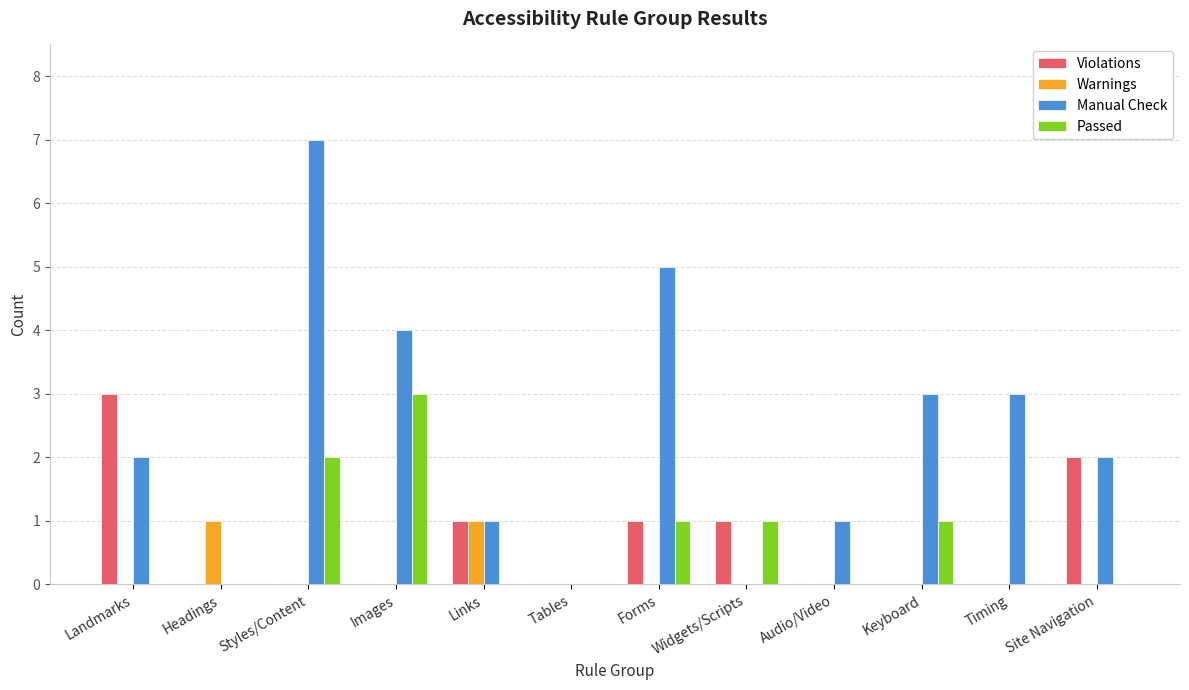

Is it true that Passed equals -1 at Timing?

False